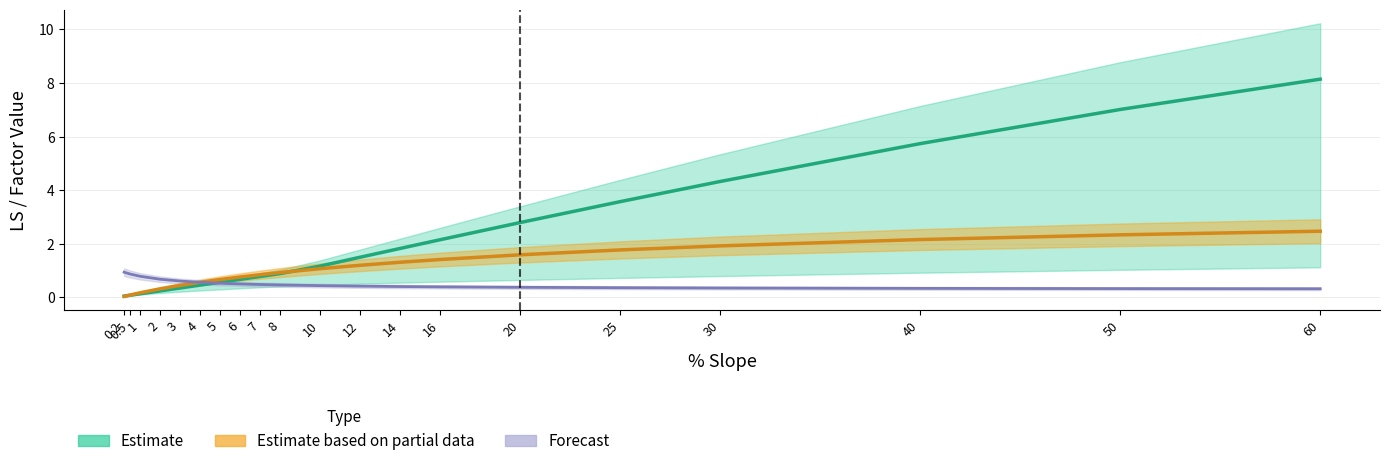

What is the difference between the highest and lowest values at 1?

0.7